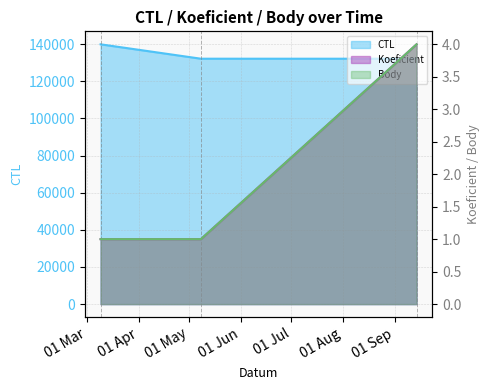

What is the difference between the Body values at 2013-03-09 and 2013-09-14?

3